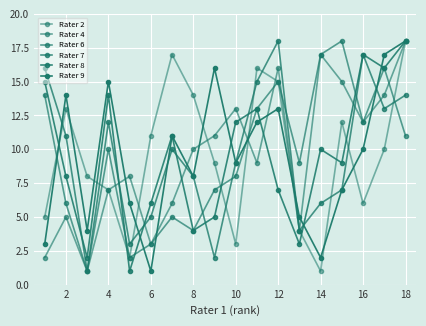

How many data points in Rater 2 are less than 10?

9